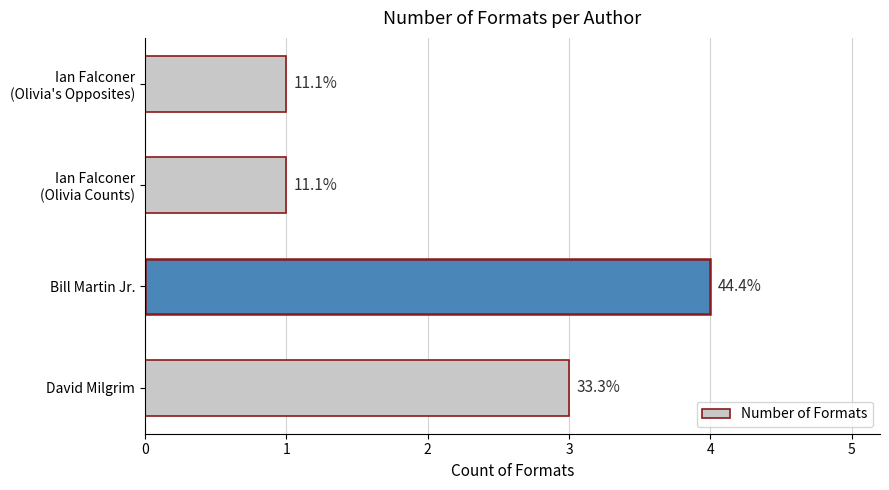

Count the values in the range 1 to 4.

4